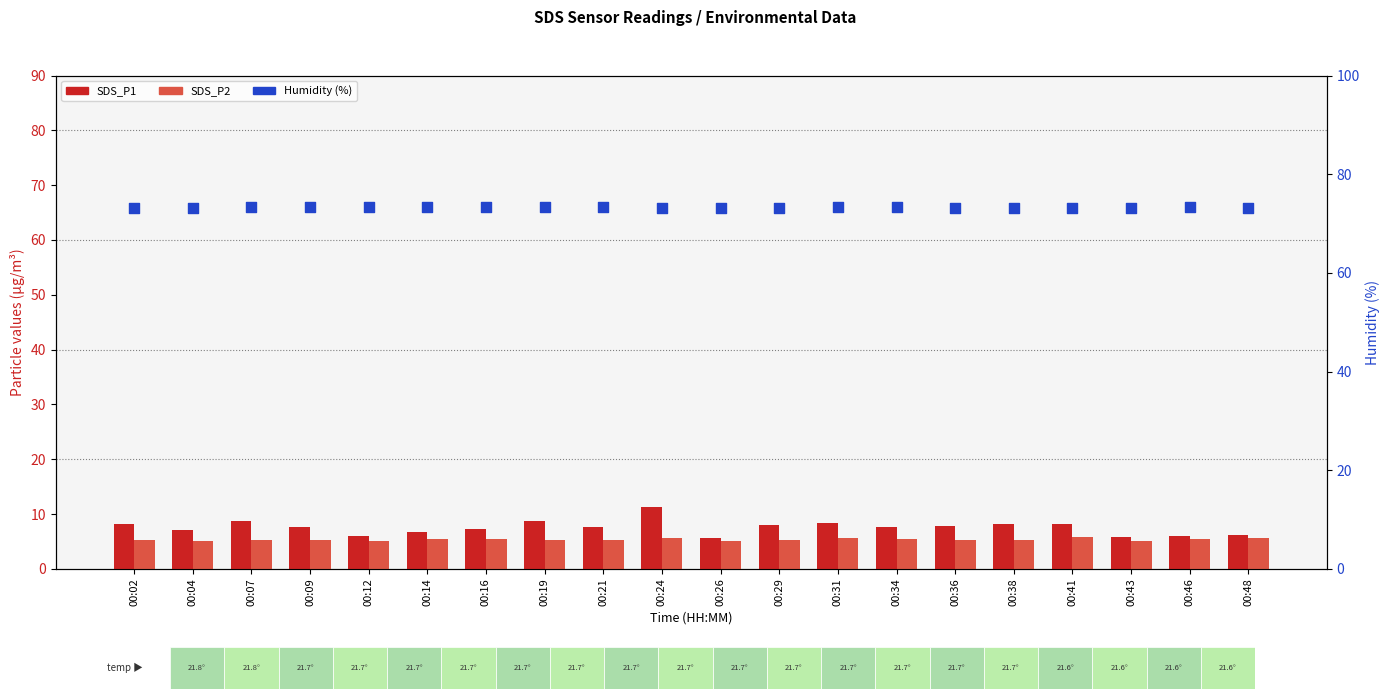

Is the value of SDS_P2 at 00:36 greater than the value of Humidity (%) at 00:46?

No